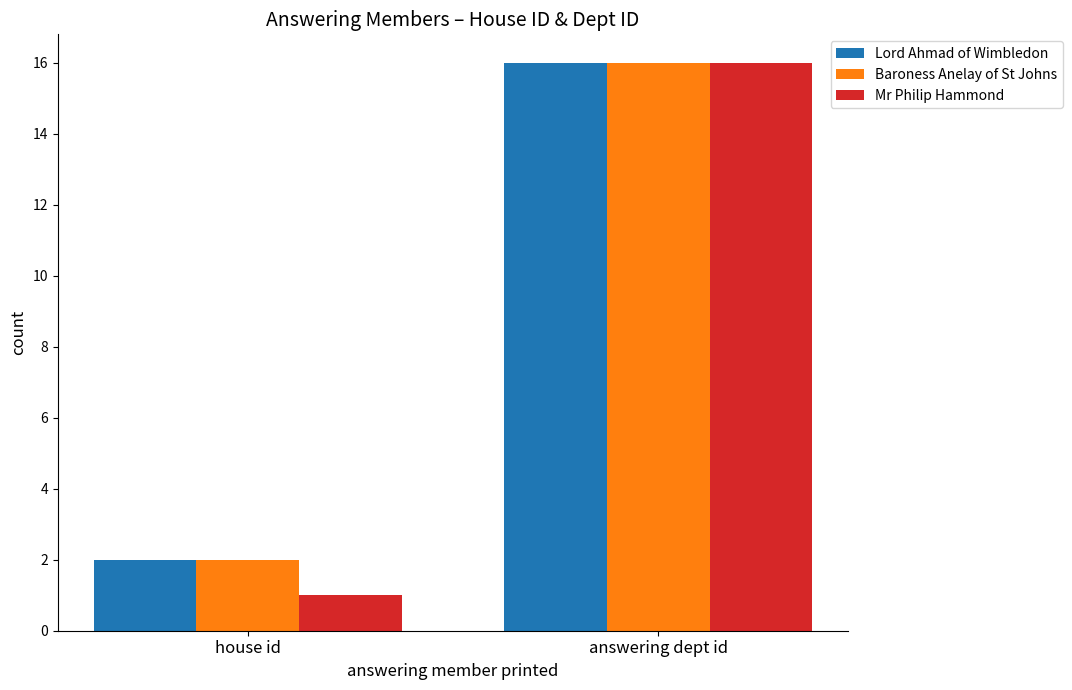

At which label is Baroness Anelay of St Johns closest to 9?

house id